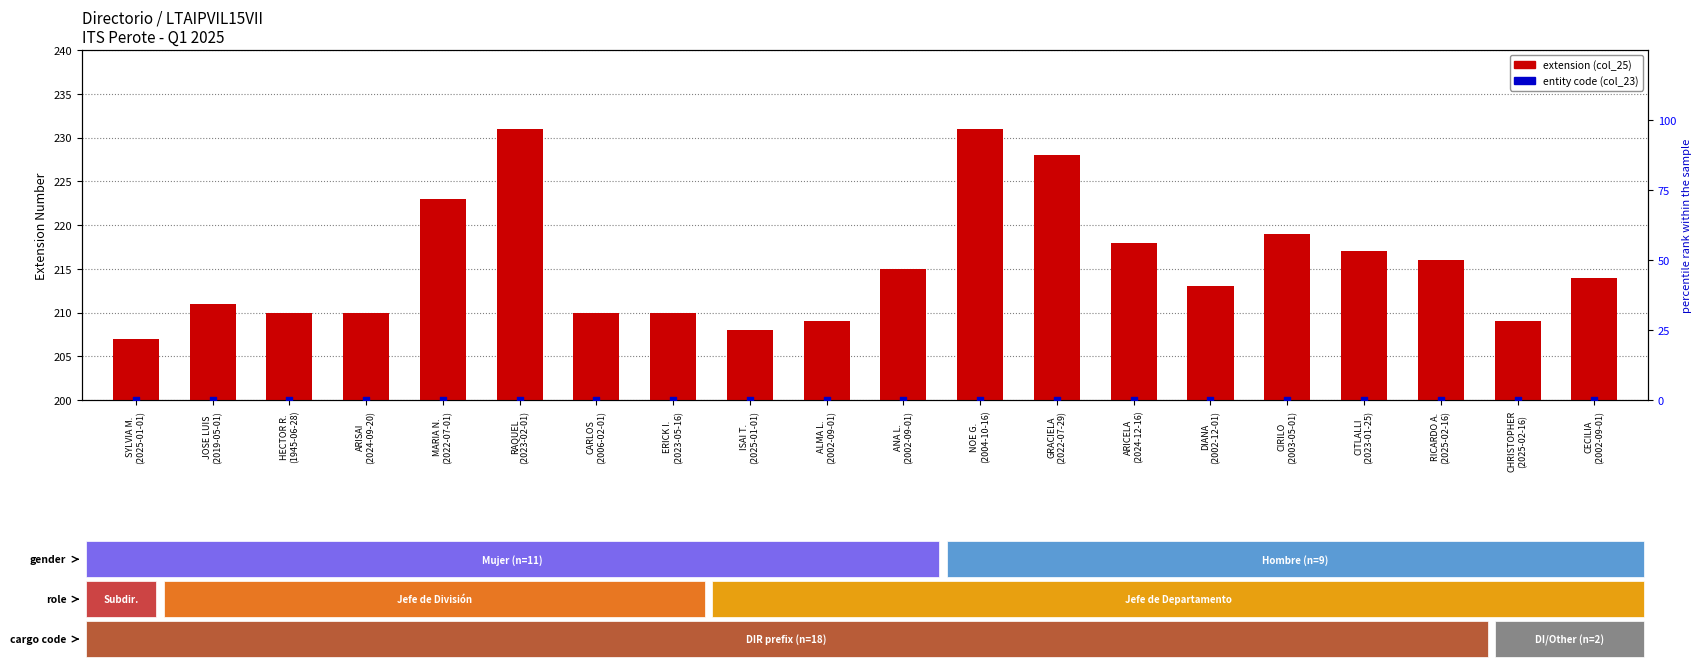

Is the value of extension (col_25) at RICARDO A.
(2025-02-16) greater than the value of entity code (col_23) at ARISAI
(2024-09-20)?

Yes